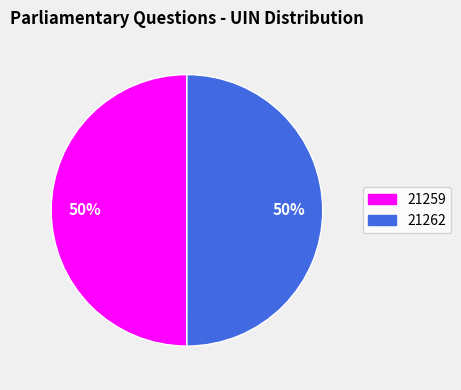

The 21259 slice represents 50% of the pie. True or false?

True